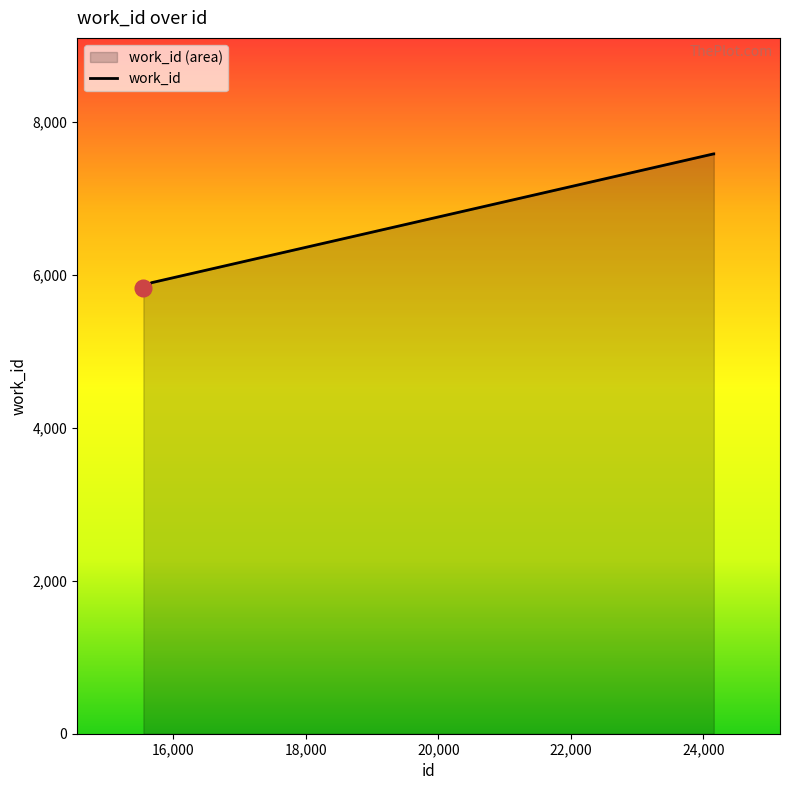

Reading right to left, extract all data points from this chart.

7587	7587	5901	5826	5826	5826	5826	5826	5826	5826